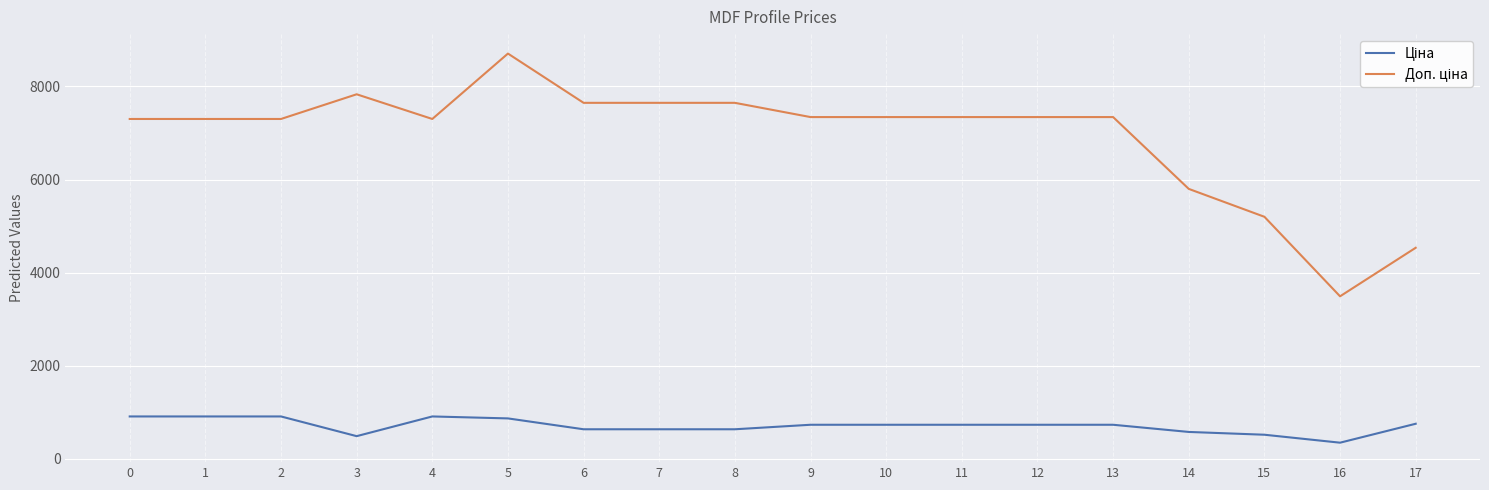

Which label corresponds to the smallest value in the chart?

16